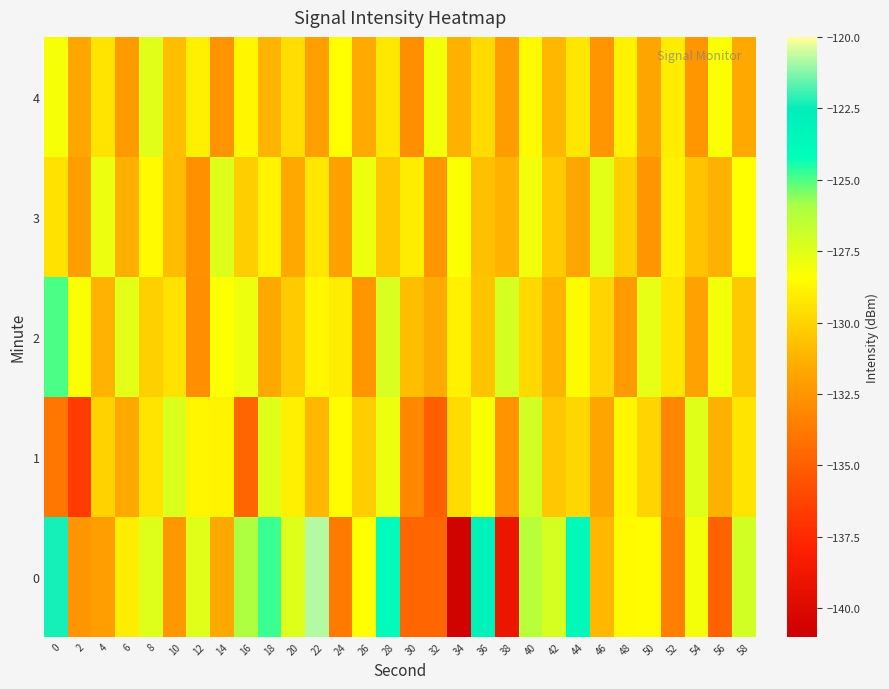

Between 14 and 26, which series saw the biggest shift?

2